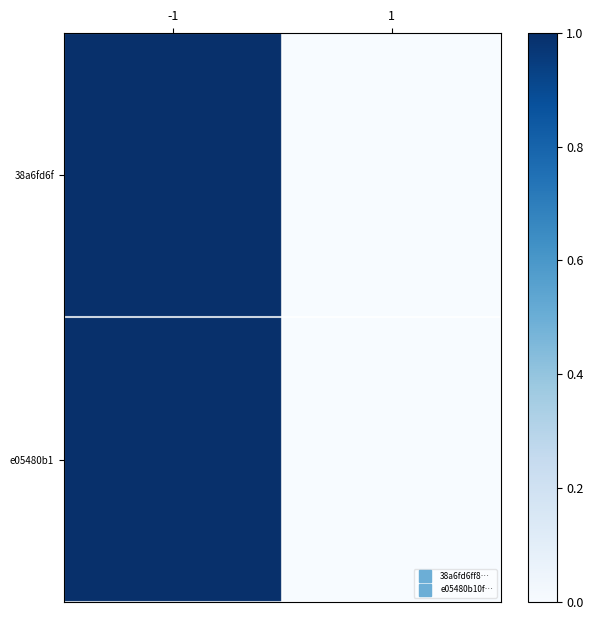

At how many categories does at least one series exceed 0?

1